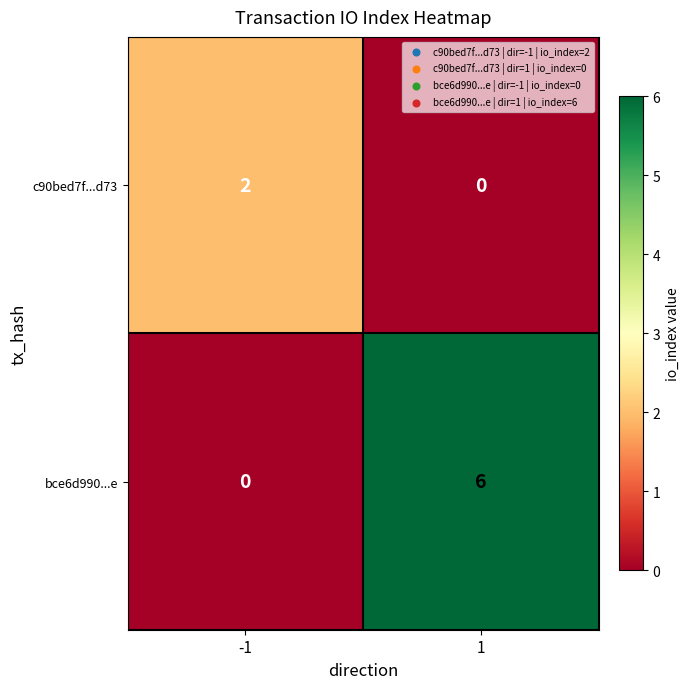

The bce6d990...e series shows 6 at 1. True or false?

True